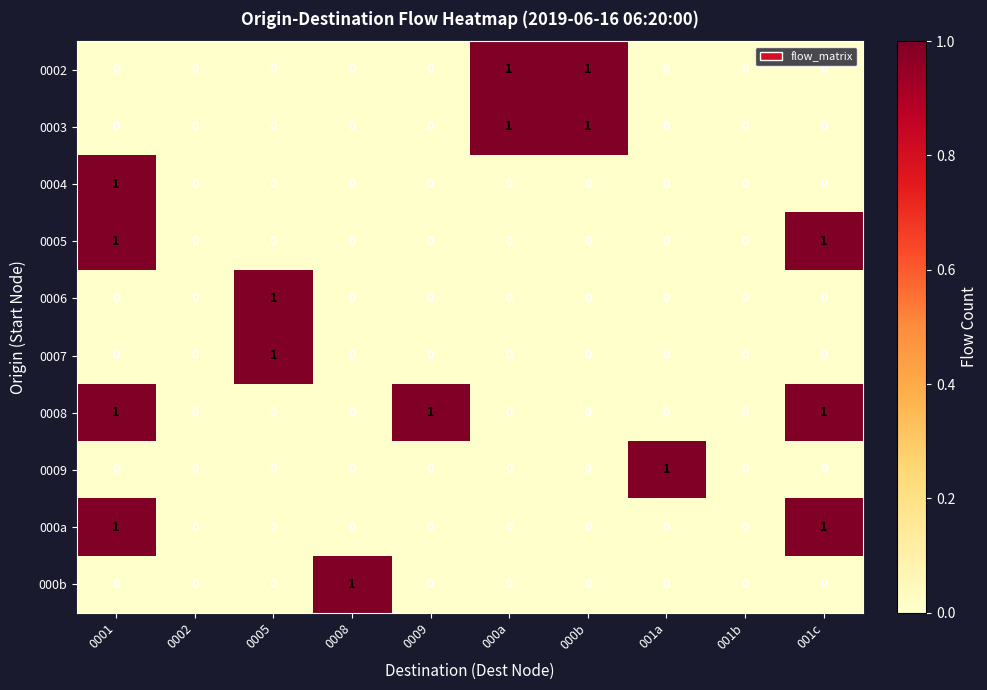

Is it true that 0007 equals 1 at 000a?

False